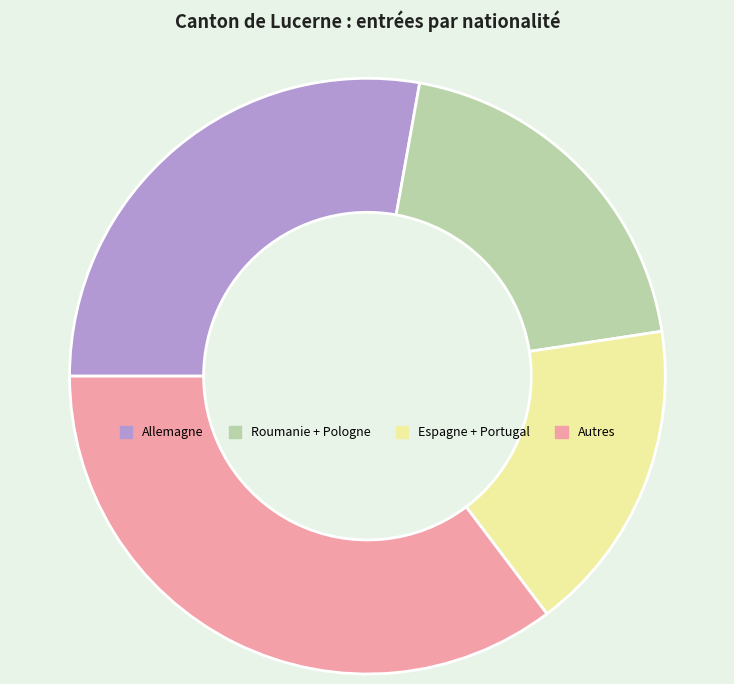

Is there any slice that represents more than half of the pie?

No